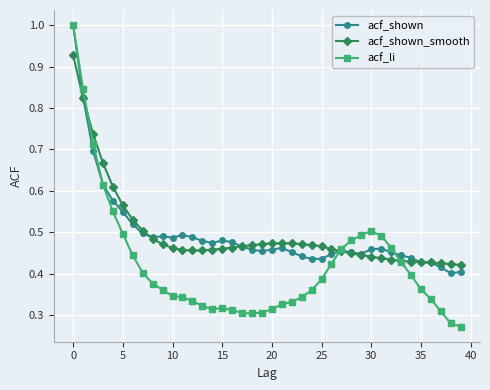

Is this an area chart (filled region under the line)?

No